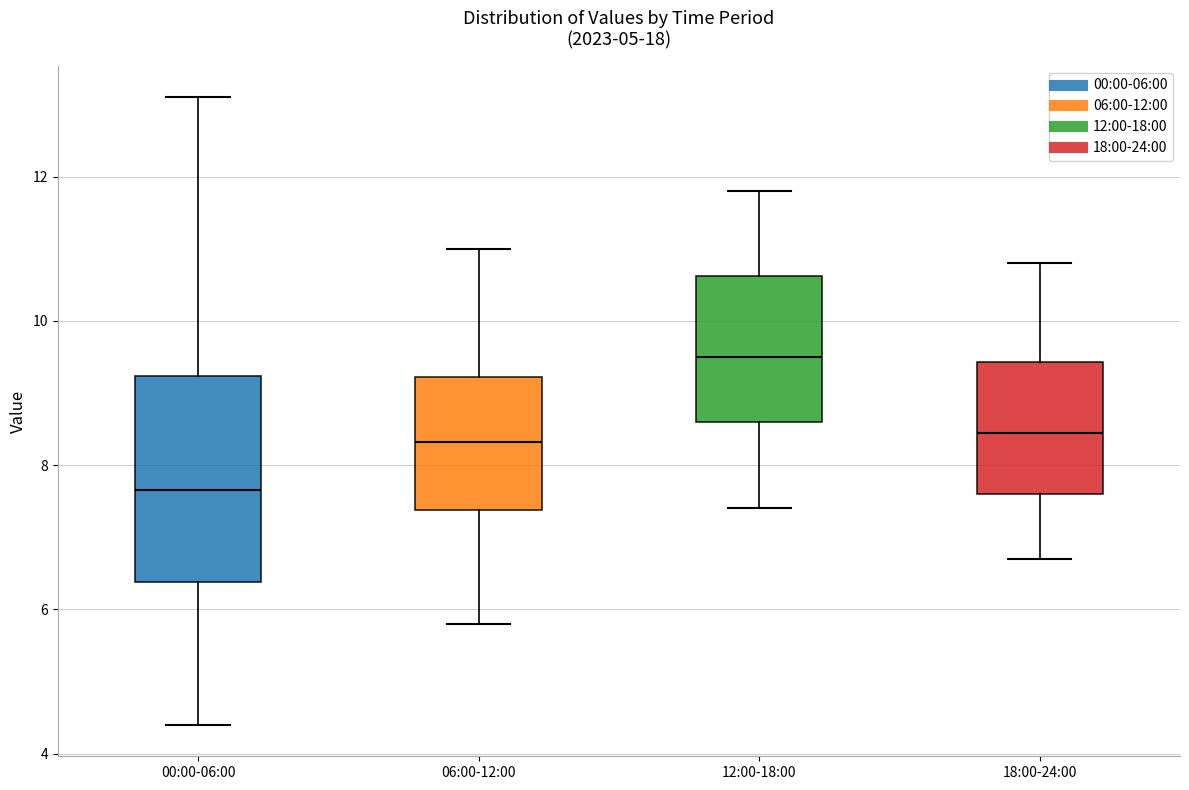

Where does the lower whisker of the box for 12:00-18:00 end on the y-axis? The values are not printed on the chart, so give them approximately, as read against the axis.

7.4